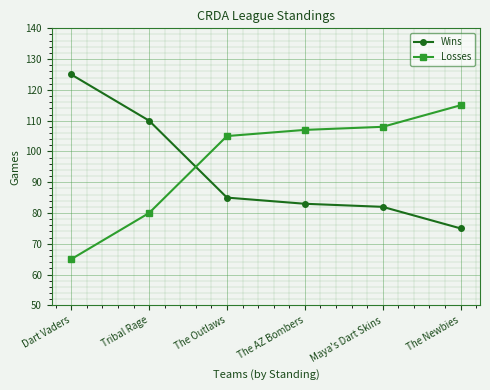

Read the Wins value at Tribal Rage.

110